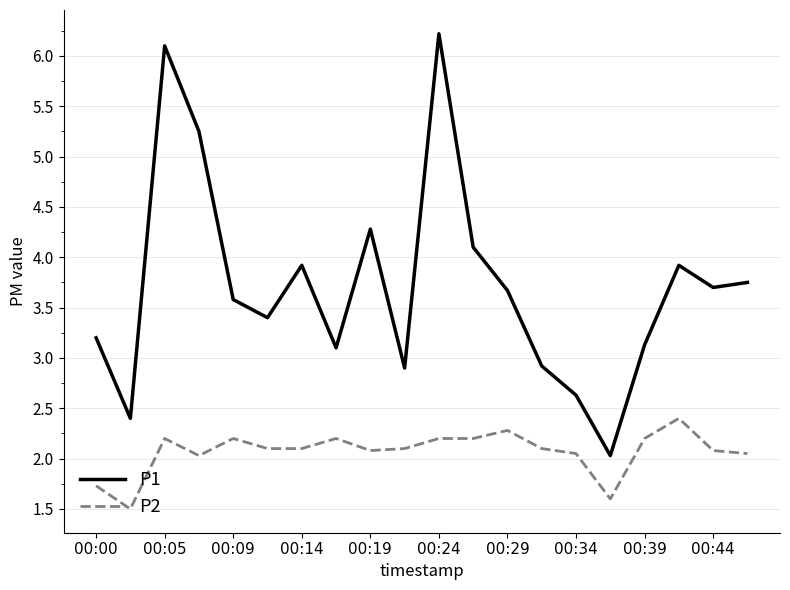

True or false: P1 and P2 cross at least once.

False